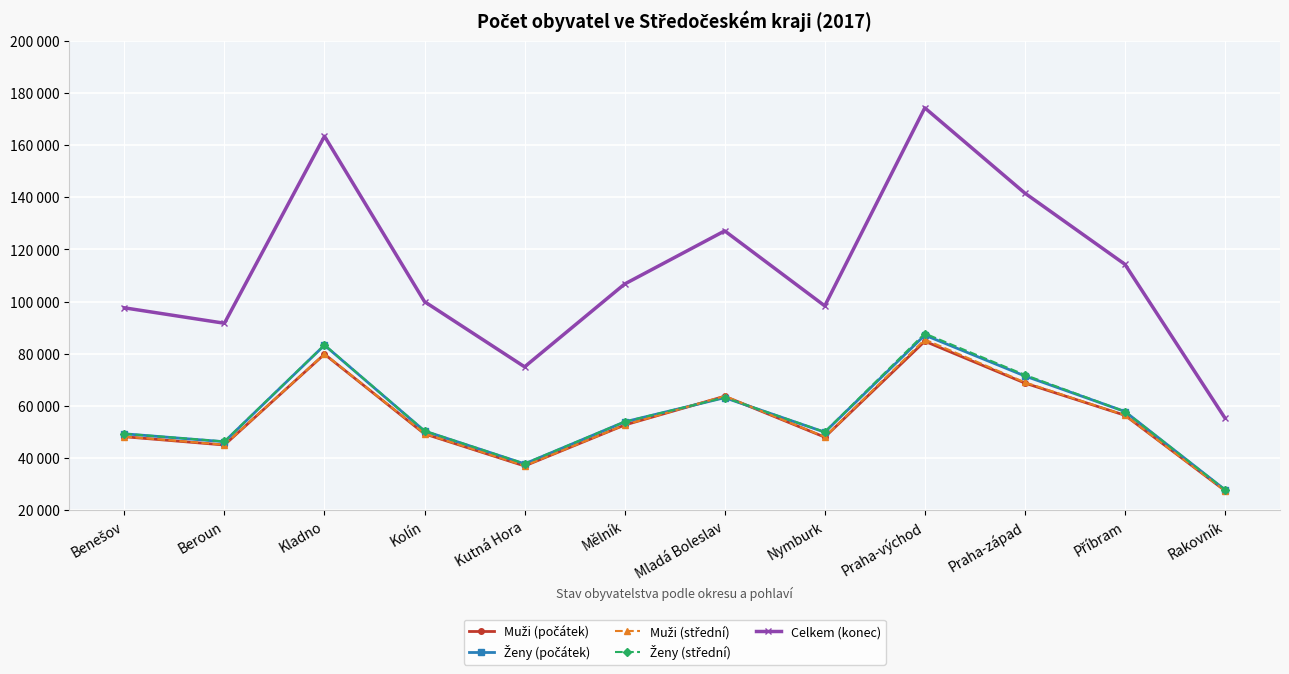

What is the value of the Muži (střední) point at the 1st from the left?

48207